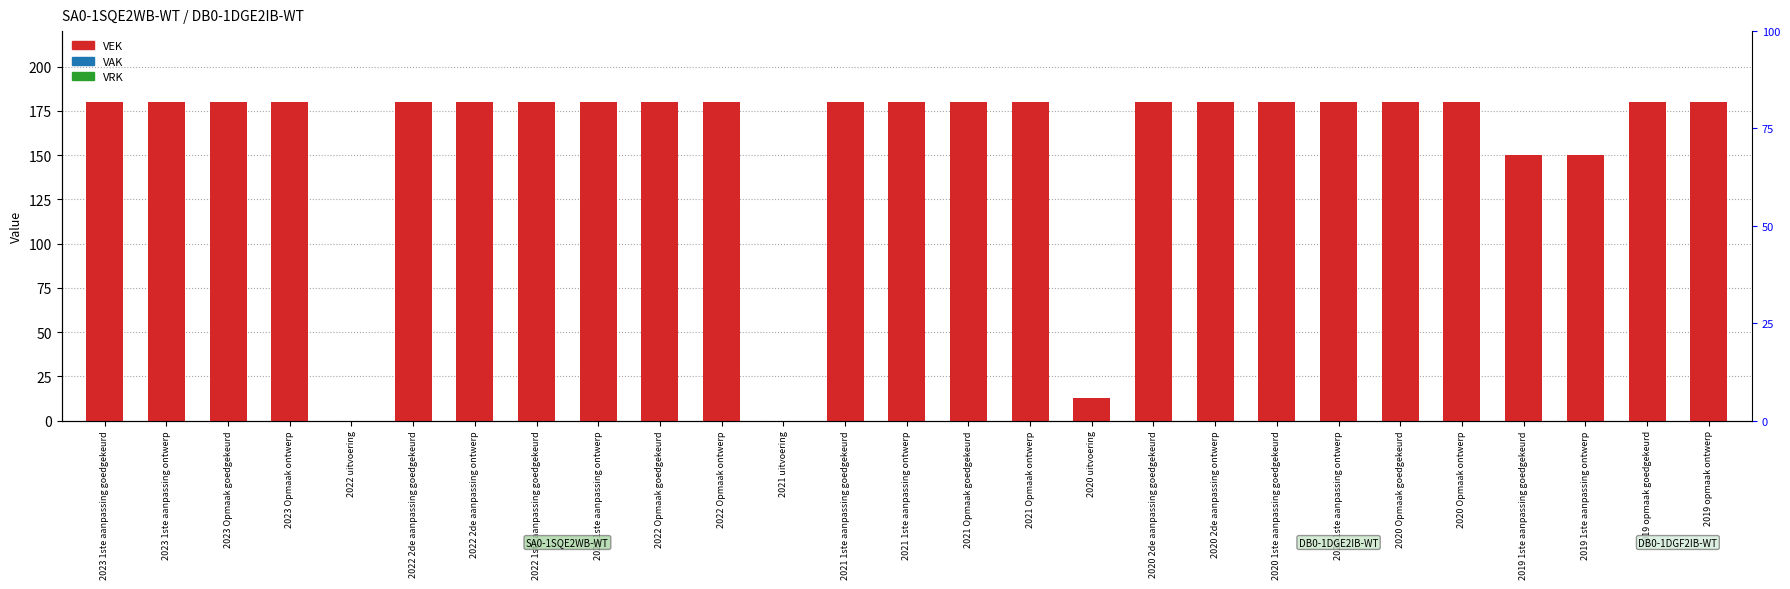

Which series has the widest spread of values?

VEK